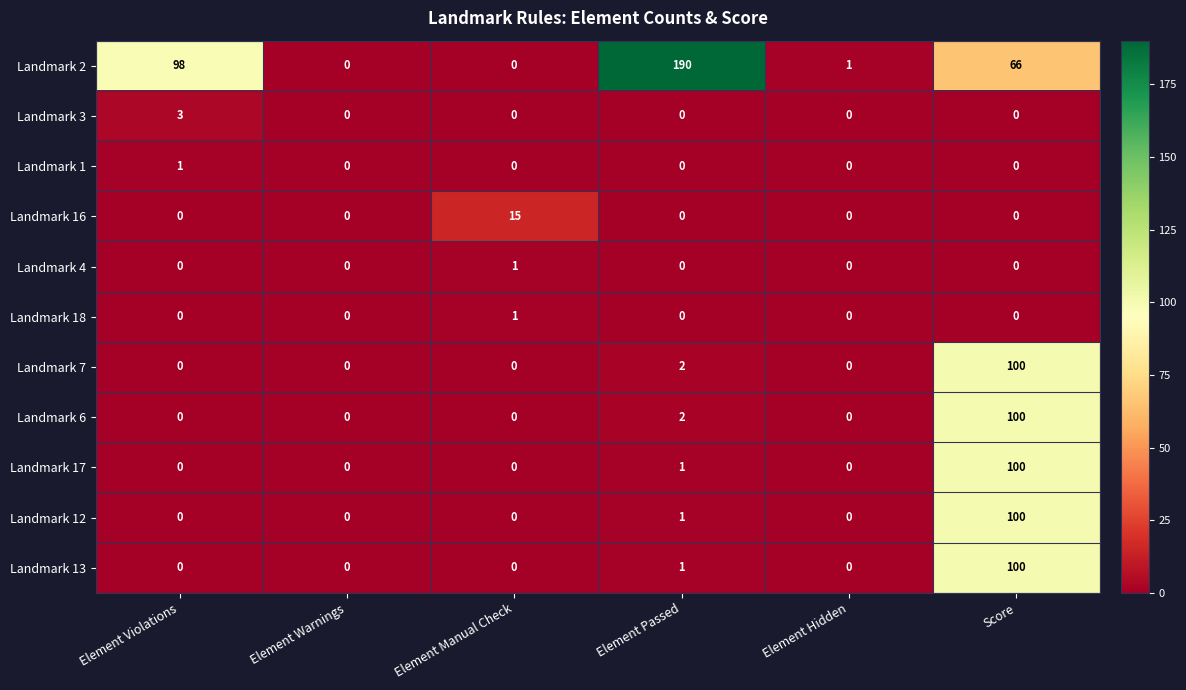

At how many categories does at least one series exceed 14?

4